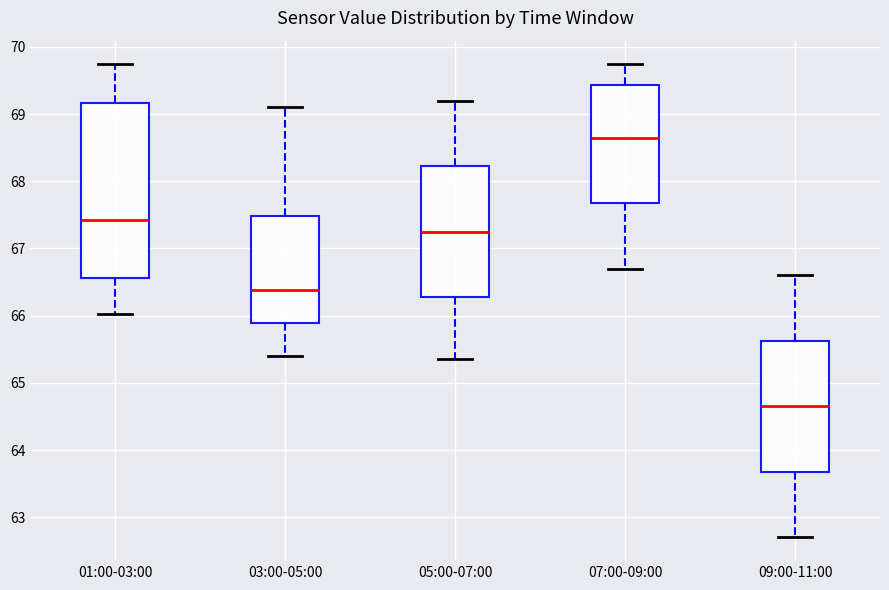

Reading left to right, transcribe this box plot: for each box, give where its median line is, the range the box spans, and where its two whiskers end, as read against the y-axis. The values are not printed on the chart, so give them approximately, as read against the axis.

01:00-03:00: median 67.4, box 66.6 to 69.2, whiskers 66.0 to 69.7
03:00-05:00: median 66.4, box 65.9 to 67.5, whiskers 65.4 to 69.1
05:00-07:00: median 67.3, box 66.3 to 68.2, whiskers 65.4 to 69.2
07:00-09:00: median 68.7, box 67.7 to 69.4, whiskers 66.7 to 69.7
09:00-11:00: median 64.7, box 63.7 to 65.6, whiskers 62.7 to 66.6